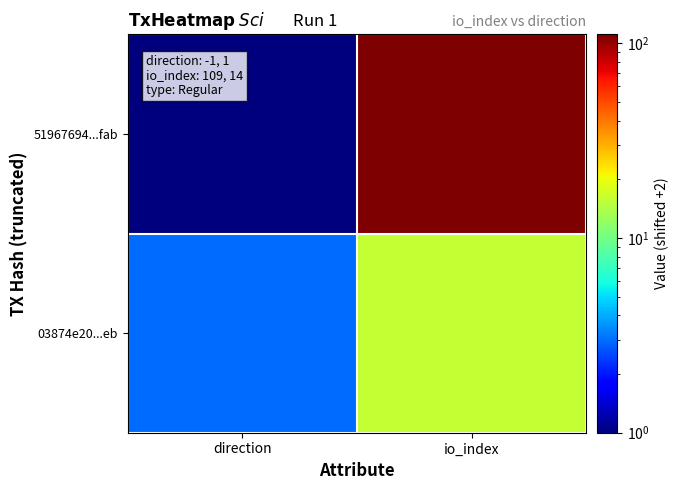

At which category is the sum across all series the highest?

io_index